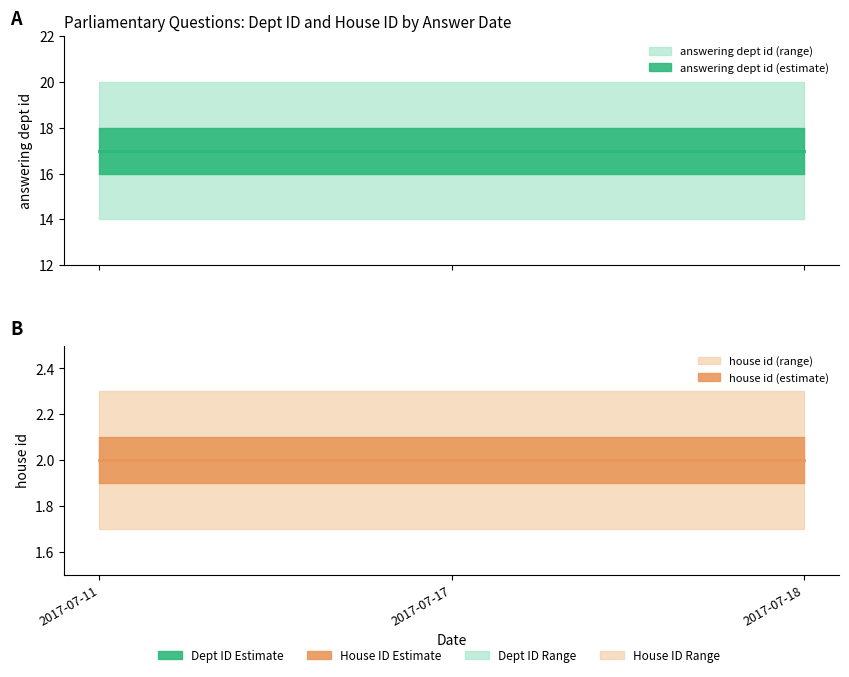

At which label does house id reach its minimum?

2017-07-11